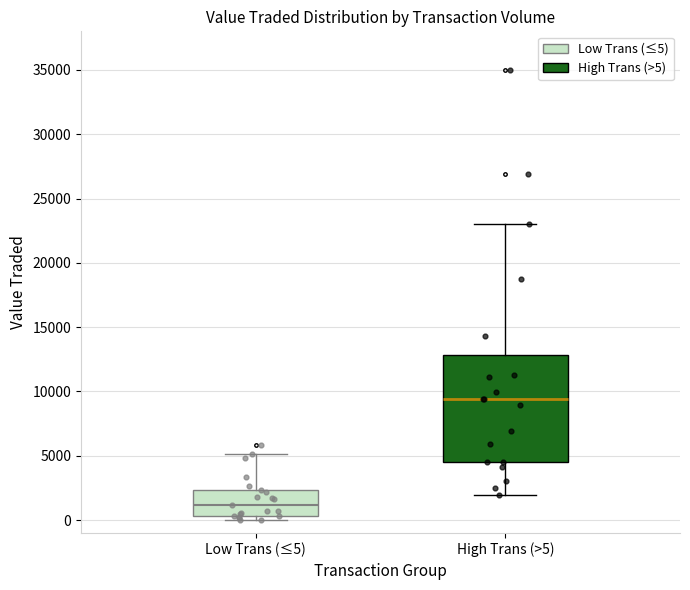

Reading left to right, transcribe this box plot: for each box, give where its median line is, the range the box spans, and where its two whiskers end, as read against the y-axis. The values are not printed on the chart, so give them approximately, as read against the axis.

Low Trans (≤5): median 1000, box 500 to 2500, whiskers 0 to 5000
High Trans (>5): median 9500, box 4500 to 13000, whiskers 2000 to 23000